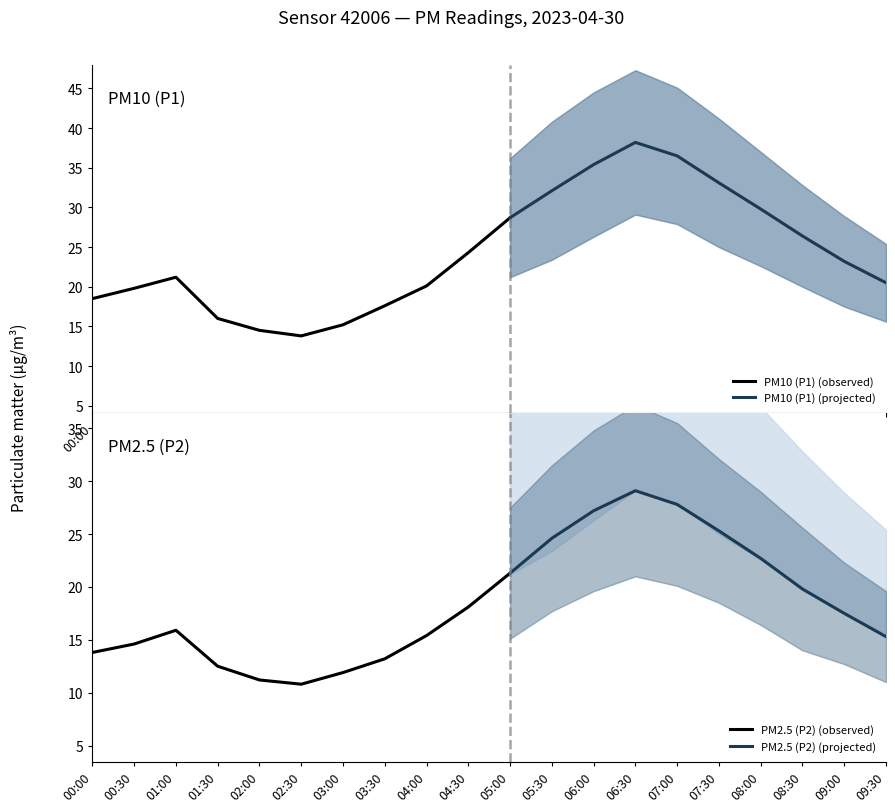

What is the smallest value displayed?

10.8